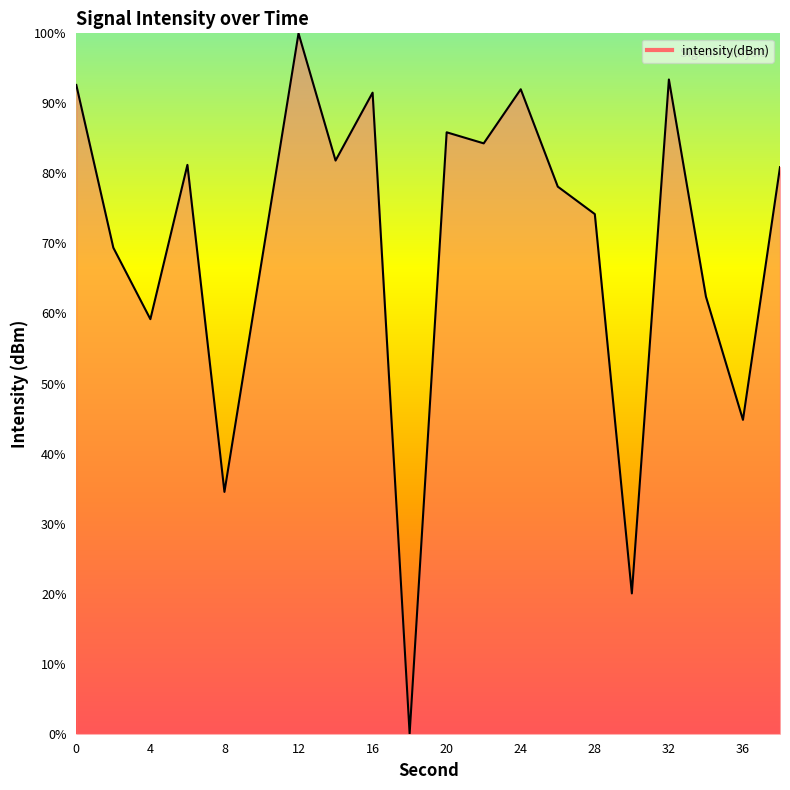

What is the difference between the maximum and minimum values?

100.0